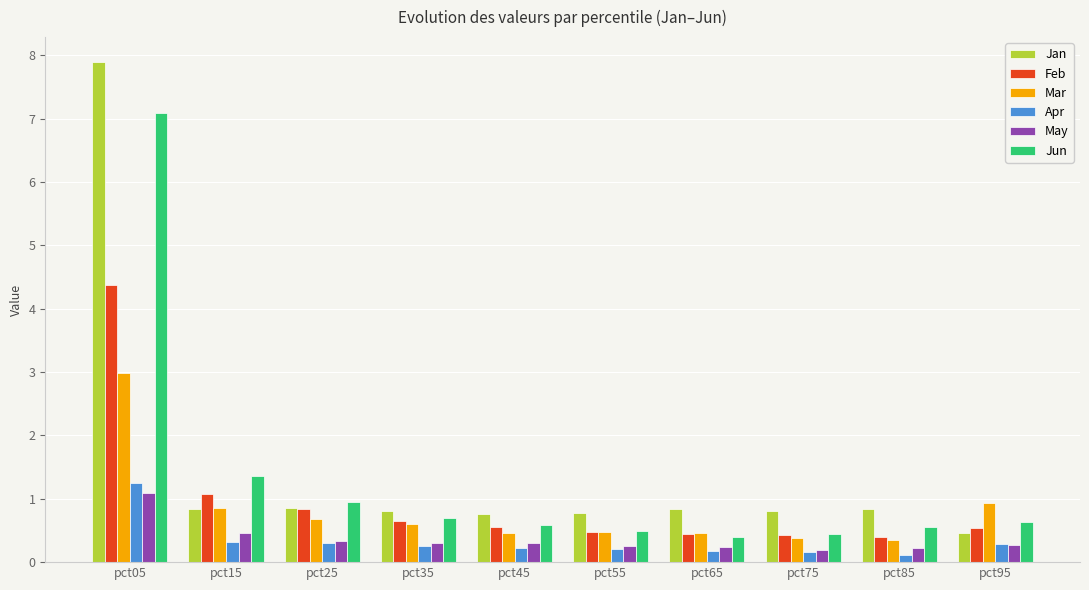

The value of Feb at pct95 is 0.5. True or false?

True